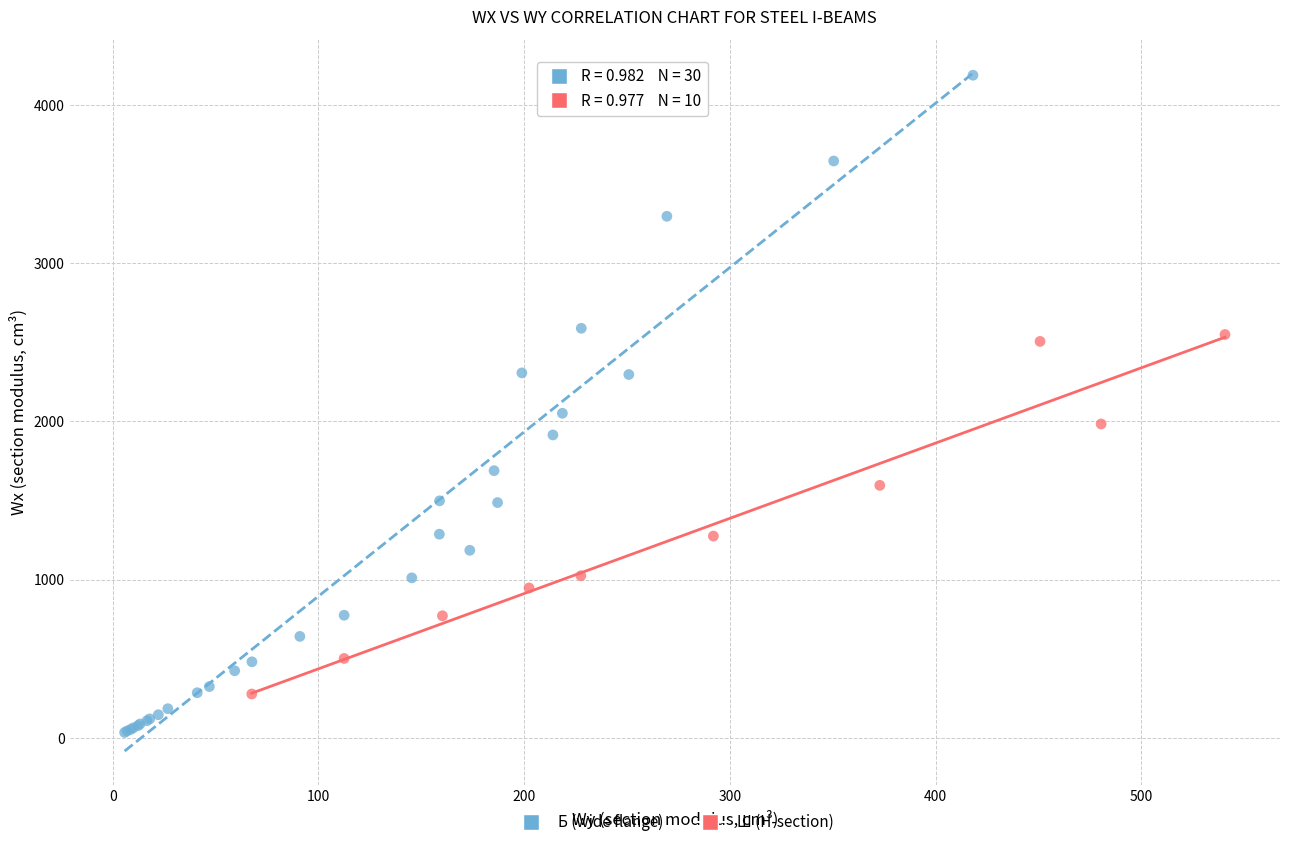

Which series has the largest Y range (max minus min)?

Б (wide flange)